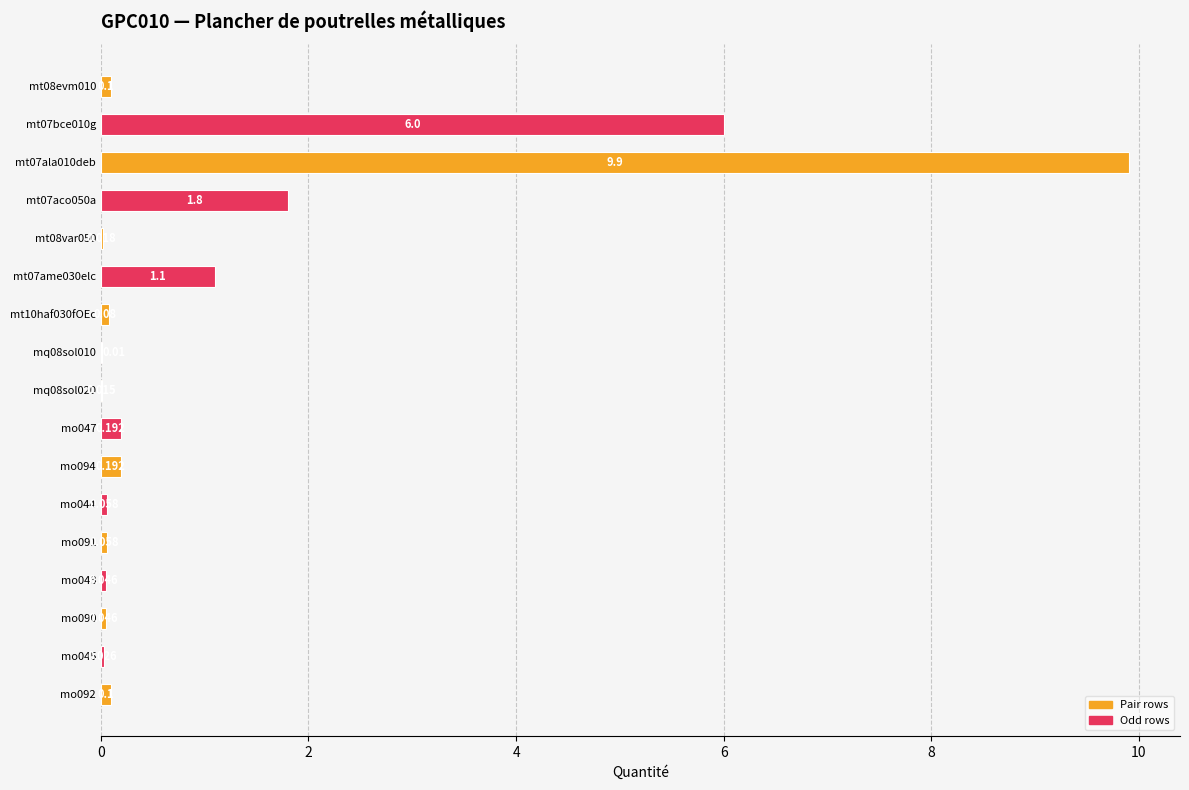

Where is the data nearest to the value 4?

mt07bce010g